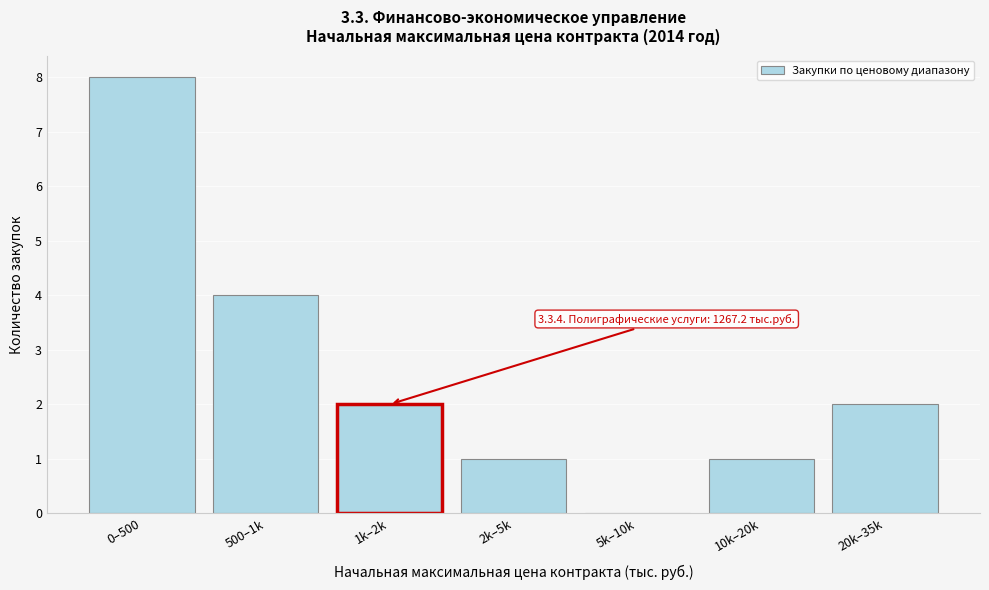

Reading right to left, transcribe all the data shown in this chart.

20k–35k=2	10k–20k=1	5k–10k=0	2k–5k=1	1k–2k=2	500–1k=4	0–500=8